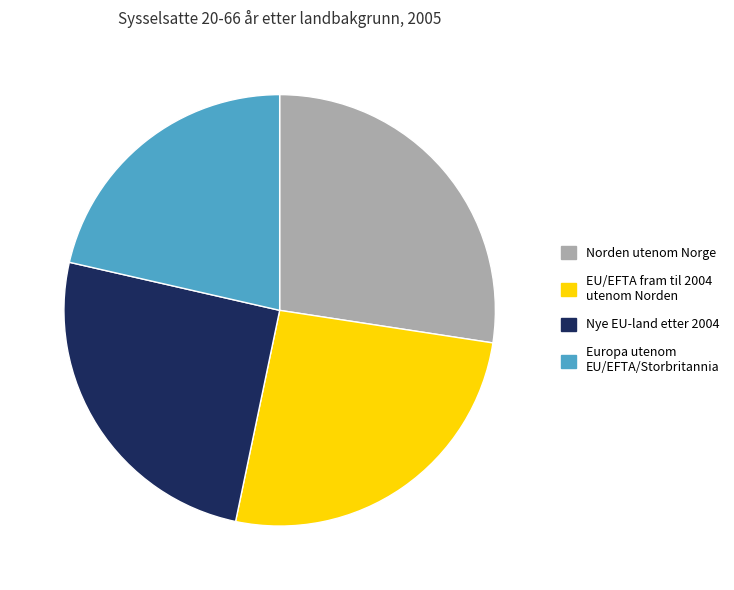

The Norden utenom Norge slice represents 14% of the pie. True or false?

False